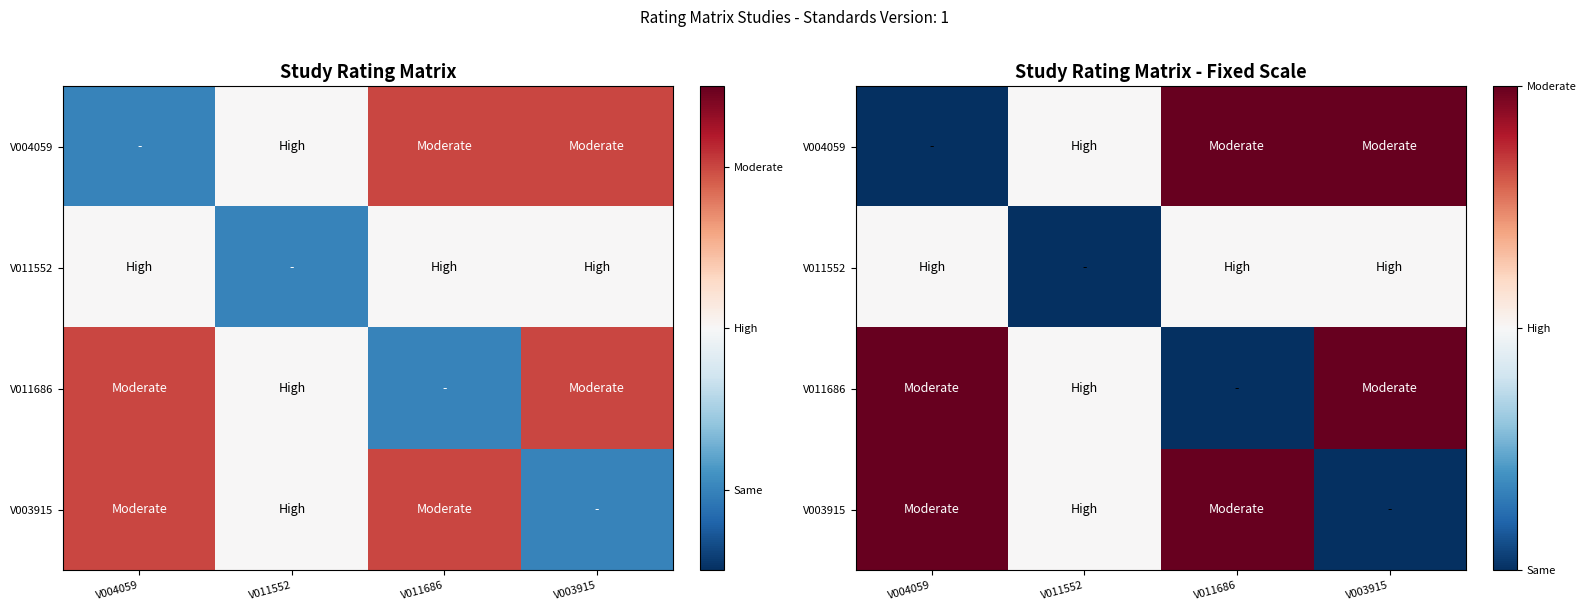

What value does the V011686 series have at V011552?

1